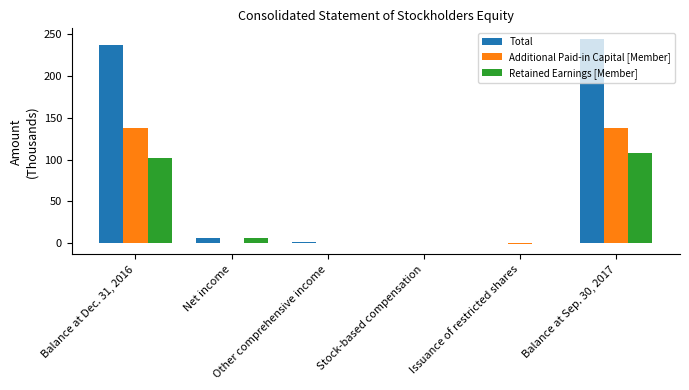

The Additional Paid-in Capital [Member] series shows 0.6 at Stock-based compensation. True or false?

True